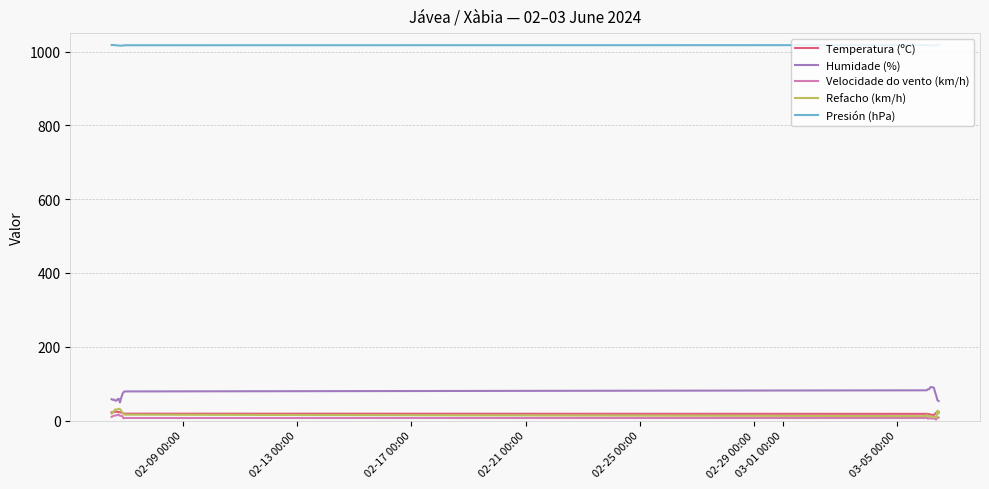

Which series has the largest range (max minus min)?

Humidade (%)